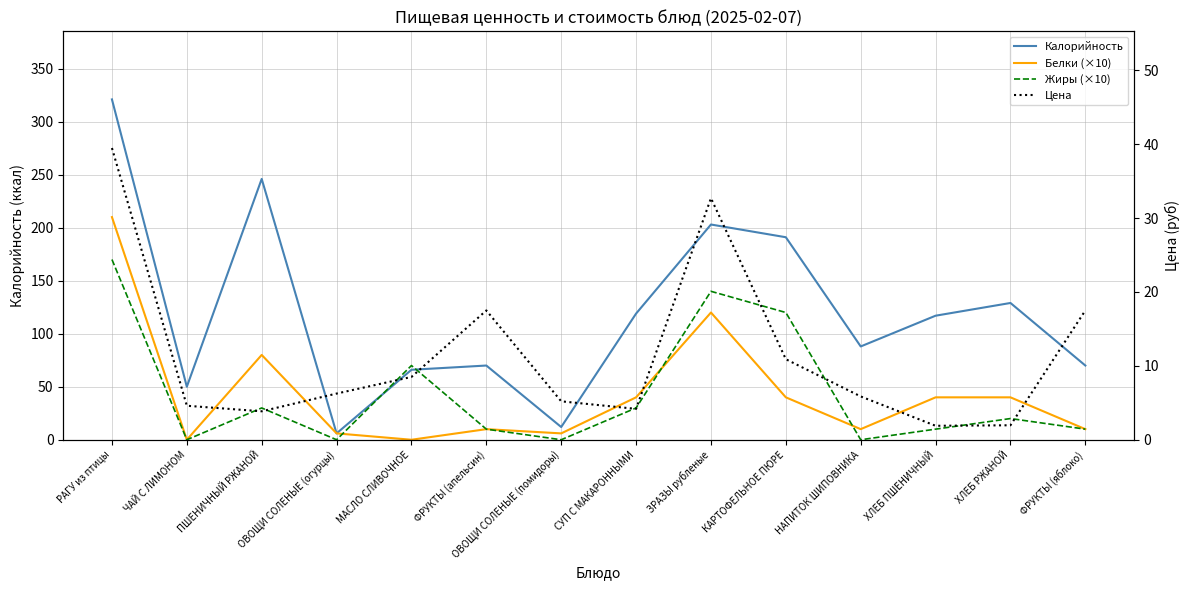

List the series in order of their peak value, lowest first.

Цена, Жиры (×10), Белки (×10), Калорийность